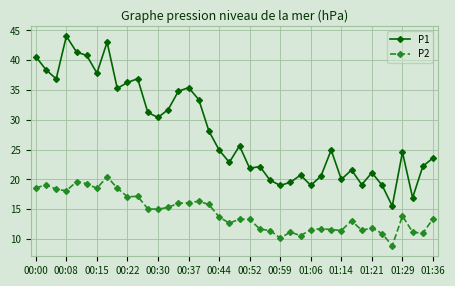

True or false: P2 and P1 cross at least once.

False